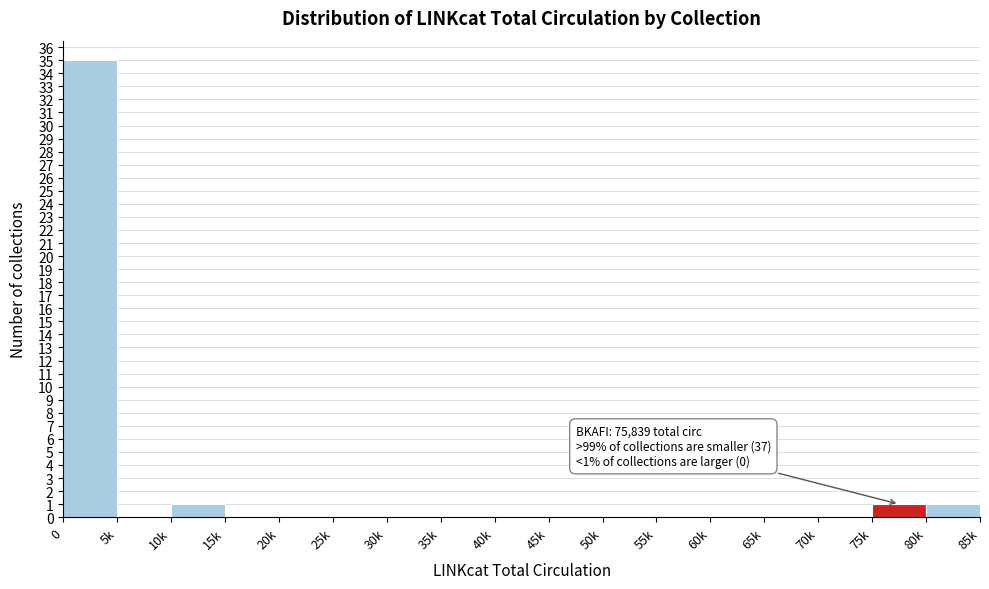

Reading left to right, extract all data points from this chart.

0=35	5k=0	10k=1	15k=0	20k=0	25k=0	30k=0	35k=0	40k=0	45k=0	50k=0	55k=0	60k=0	65k=0	70k=0	75k=1	80k=1